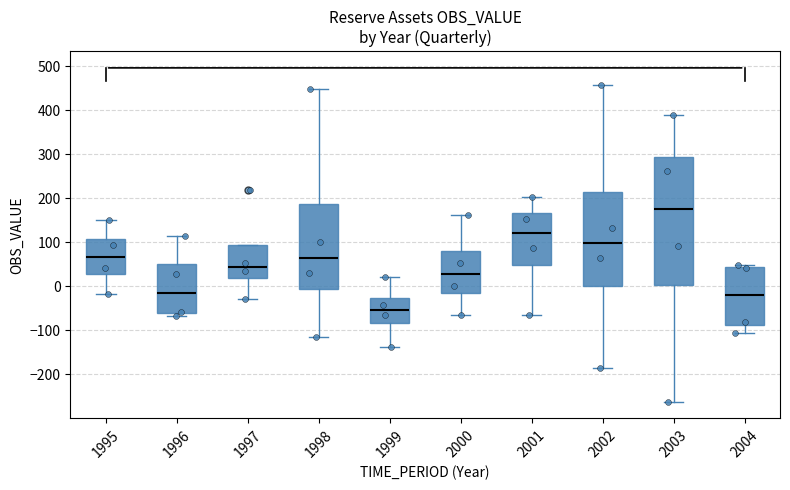

Which box's median line is the highest?

2003